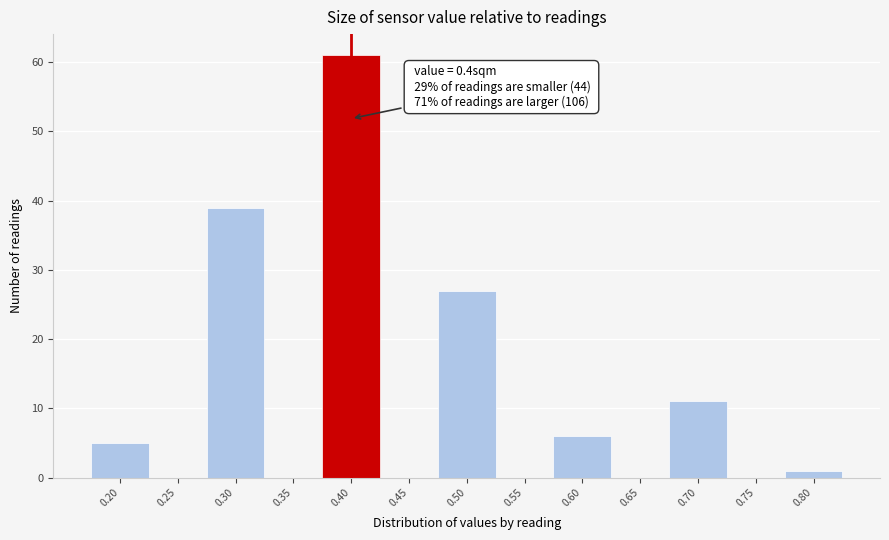

Which range on the x-axis has the tallest bar?

0.375 to 0.425